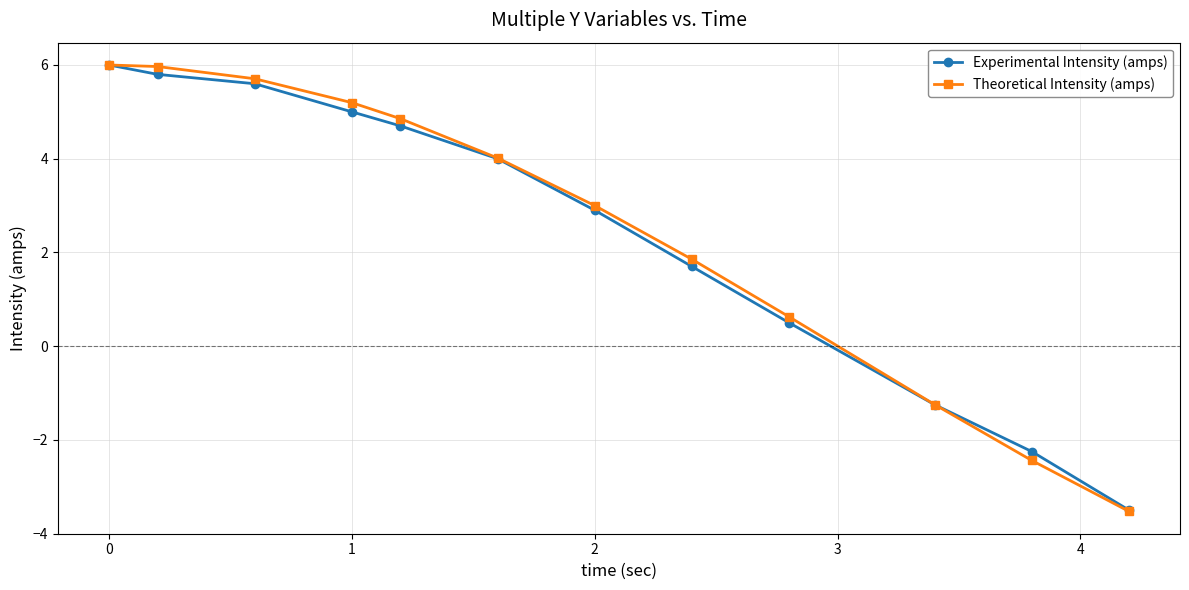

What is the value of the Theoretical Intensity (amps) point at the 5th from the left?

4.9